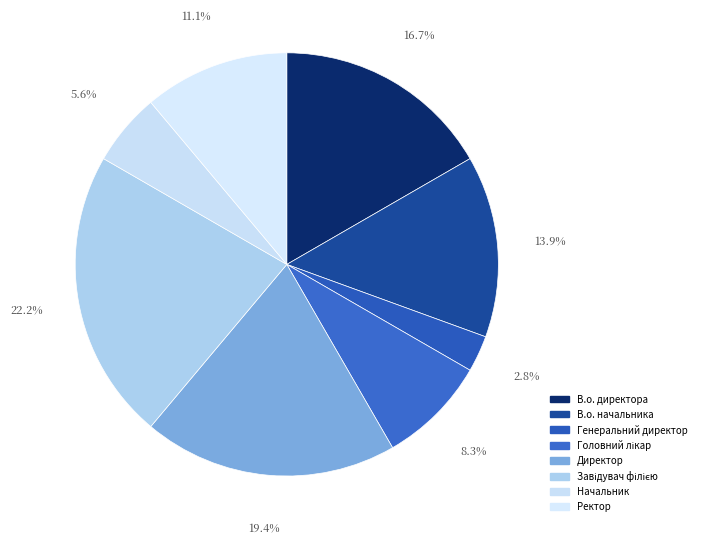

How many segments does this pie chart have?

8